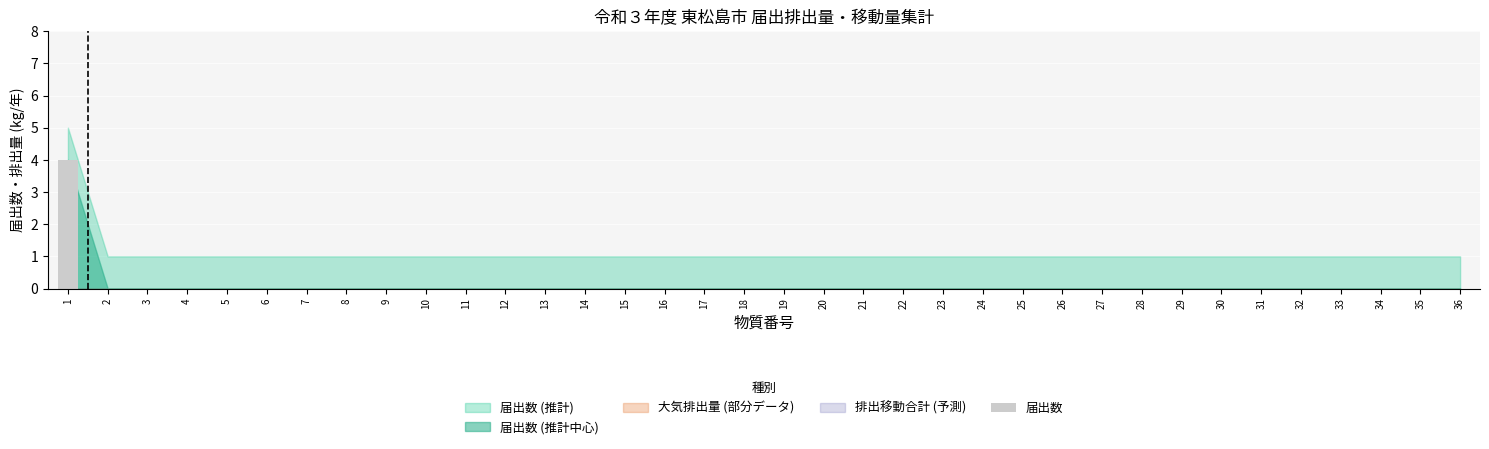

The value at 27 is -2. True or false?

False